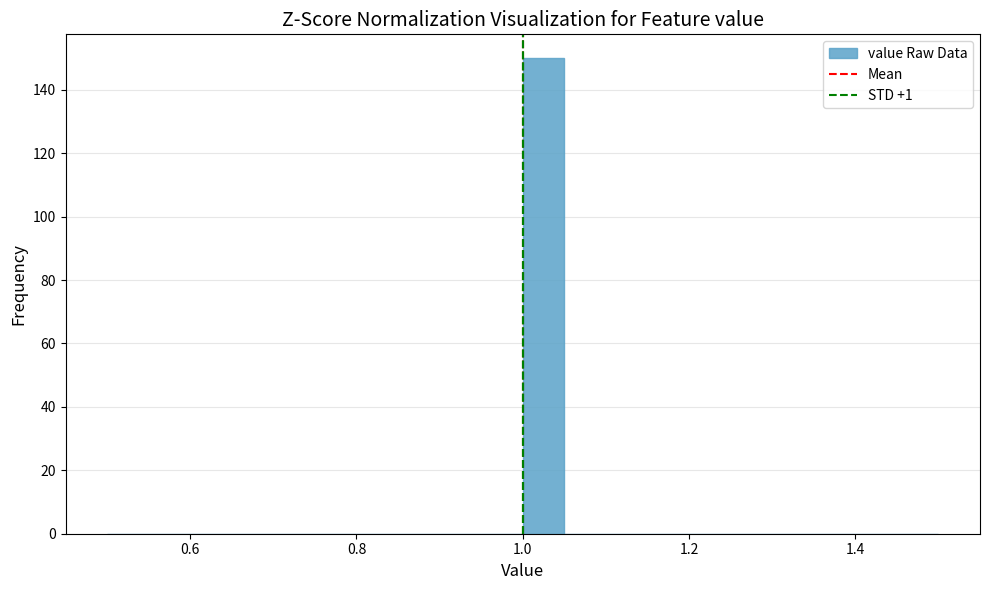

Around what value on the x-axis is the tallest bar? Give the approximate position of its centre, as read against the axis.

1.02